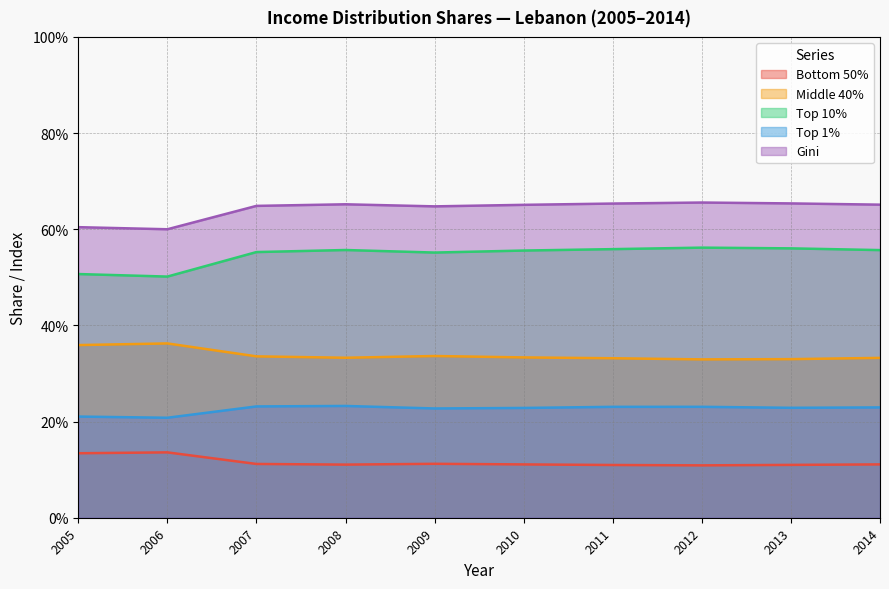

At which label does Bottom 50% reach its peak?

2006